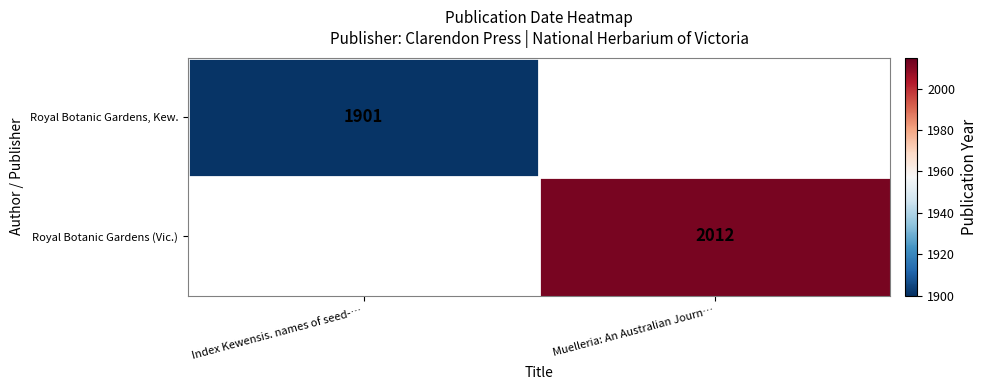

True or false: Royal Botanic Gardens, Kew. has a value of 3263.6 at Index Kewensis. names of seed-….

False